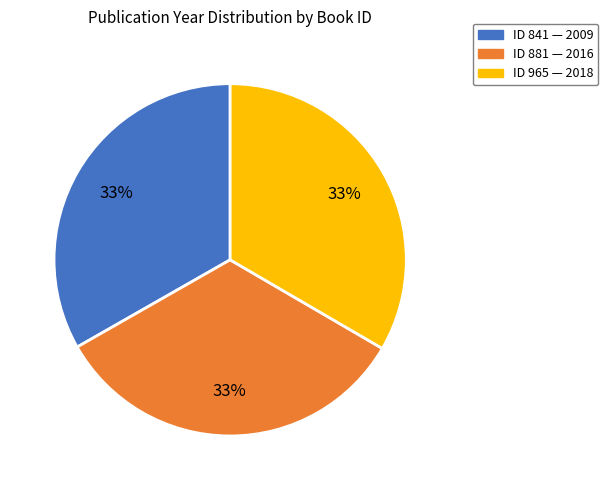

What is the ratio of the value at ID 841 — 2009 to the value at ID 881 — 2016?

1.0